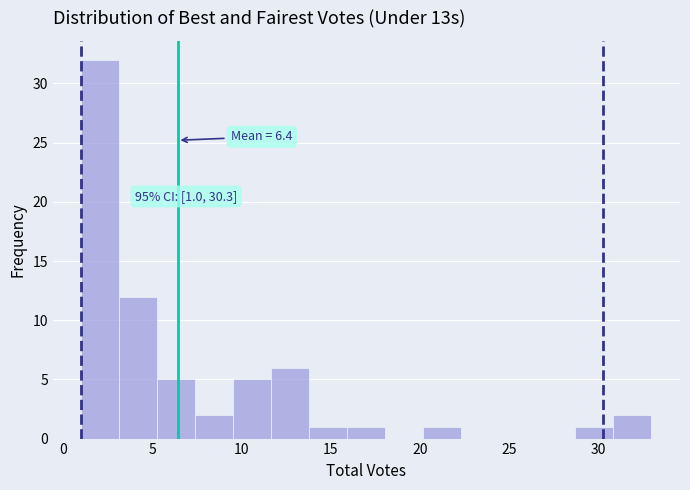

Which range on the x-axis has the tallest bar?

1.0 to 3.0